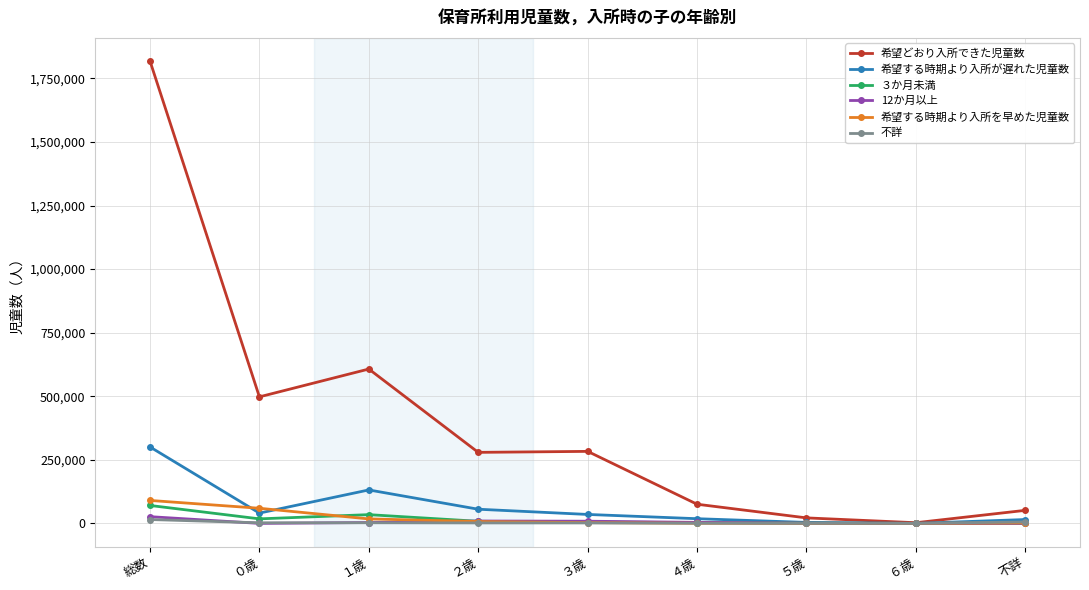

Where does the 12か月以上 series first go above 3450?

総数